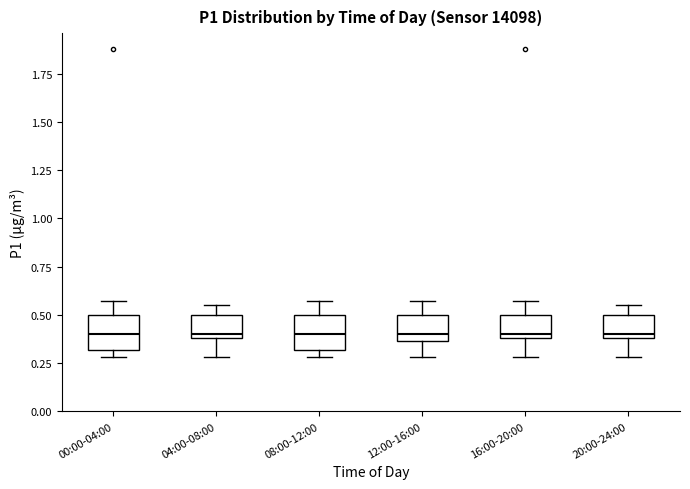

Reading left to right, transcribe this box plot: for each box, give where its median line is, the range the box spans, and where its two whiskers end, as read against the y-axis. The values are not printed on the chart, so give them approximately, as read against the axis.

00:00-04:00: median 0.40, box 0.30 to 0.50, whiskers 0.30 (just below the box's lower edge) to 0.55
04:00-08:00: median 0.40 (just above the box's lower edge), box 0.40 to 0.50, whiskers 0.30 to 0.55
08:00-12:00: median 0.40, box 0.30 to 0.50, whiskers 0.30 (just below the box's lower edge) to 0.55
12:00-16:00: median 0.40, box 0.35 to 0.50, whiskers 0.30 to 0.55
16:00-20:00: median 0.40 (just above the box's lower edge), box 0.40 to 0.50, whiskers 0.30 to 0.55
20:00-24:00: median 0.40 (just above the box's lower edge), box 0.40 to 0.50, whiskers 0.30 to 0.55